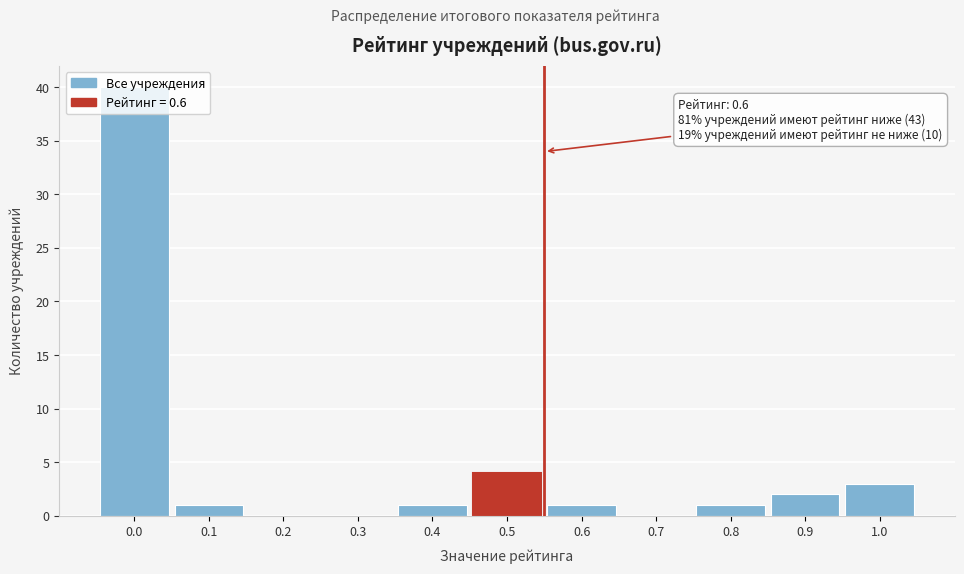

True or false: the data shows 20 at 0.0.

False